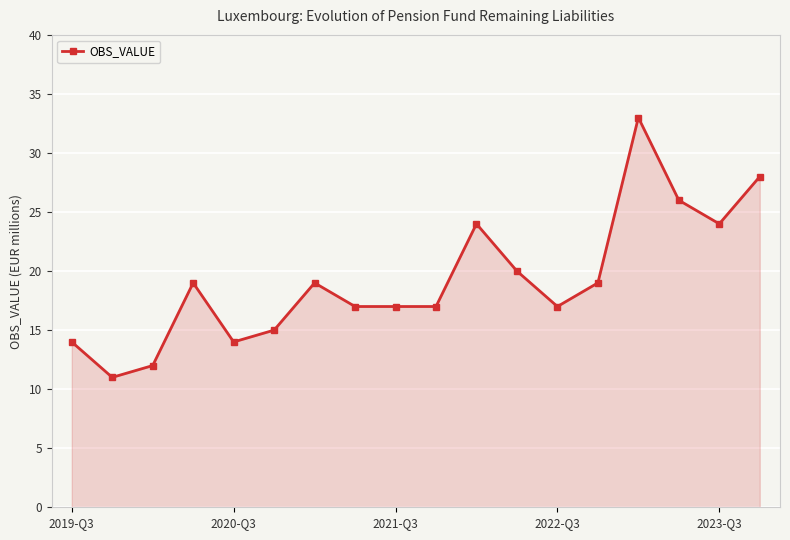

What is the value of the 2nd point from the left?

11